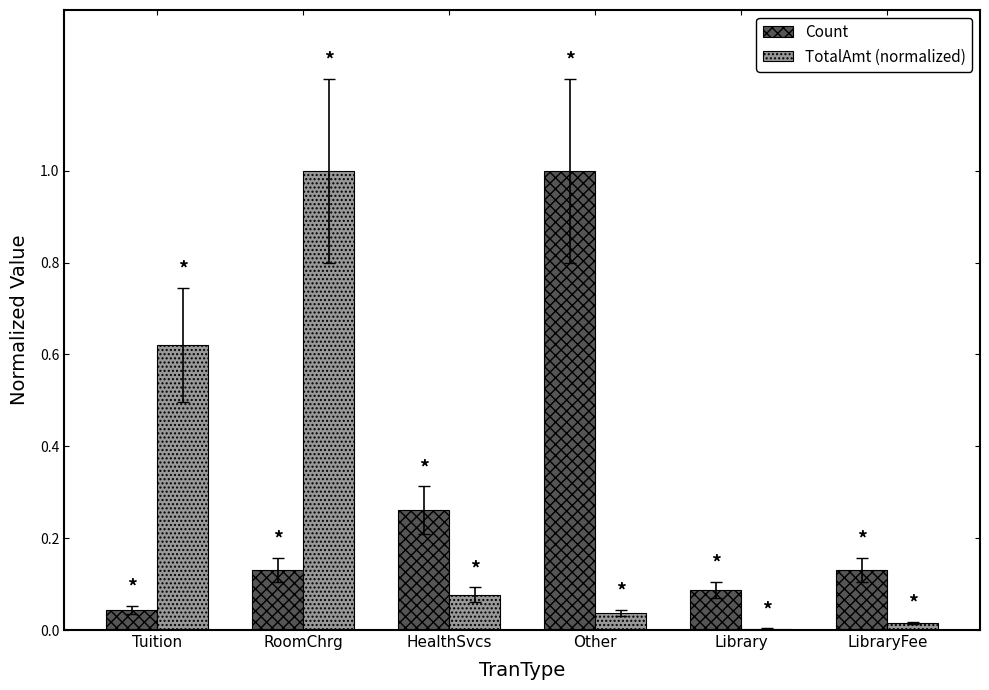

Which series has the widest spread of values?

TotalAmt (normalized)